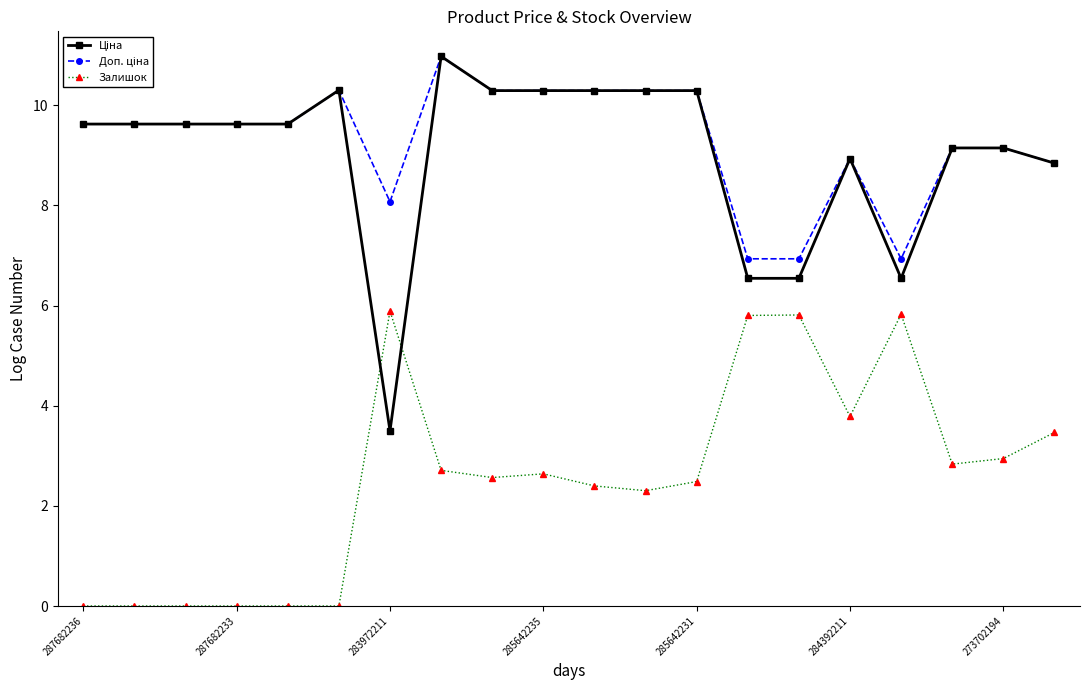

What is the value of the Залишок point at the 18th from the left?

2.8